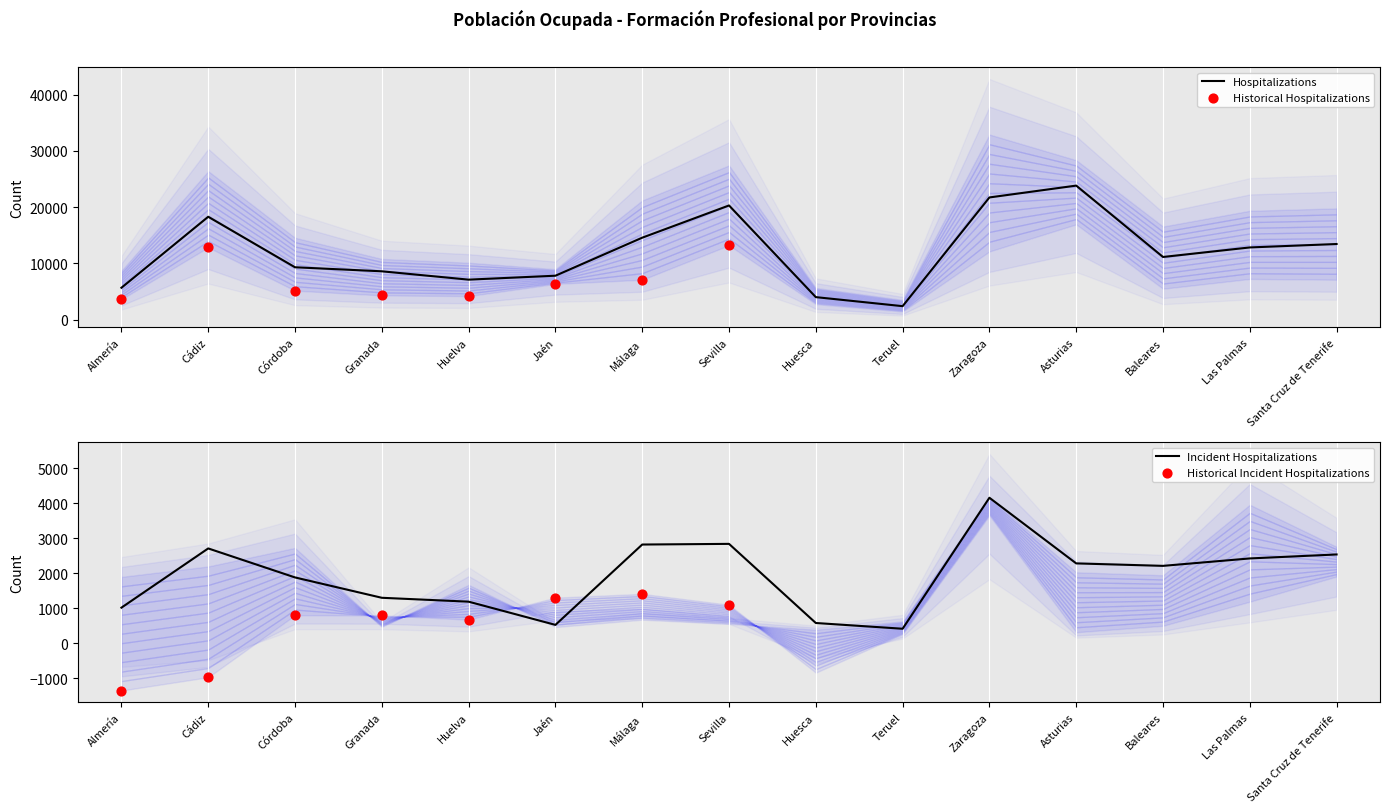

What is the minimum value for Hospitalizations?

2413.8